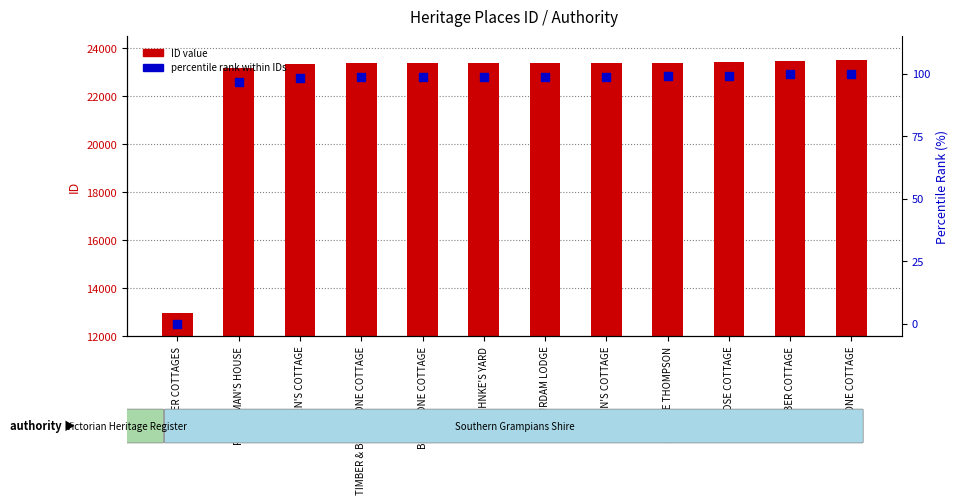

At which category is the sum across all series the highest?

STONE COTTAGE